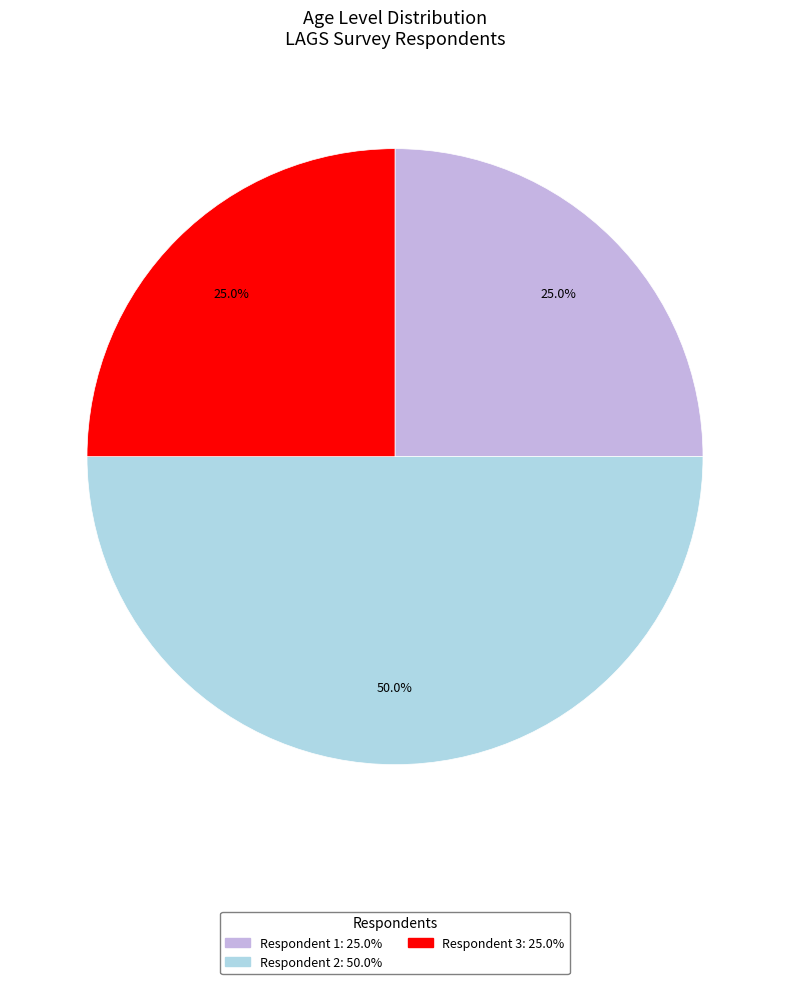

Is there any slice that represents more than half of the pie?

No